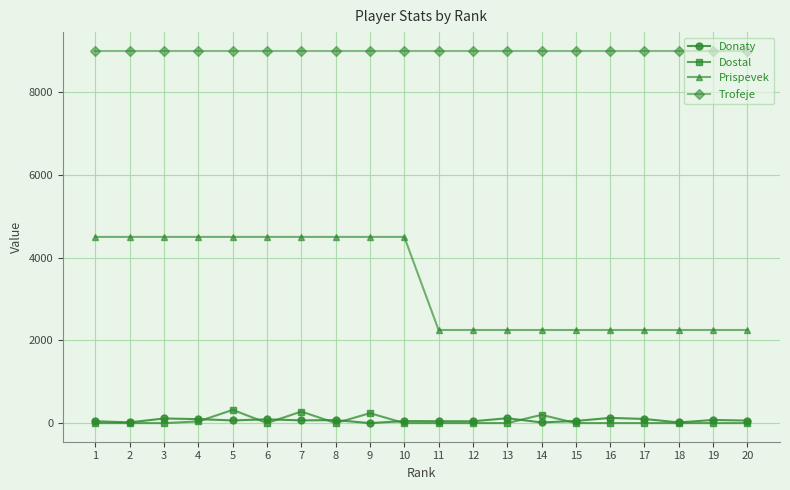

What is the sum of all Donaty values?

1268